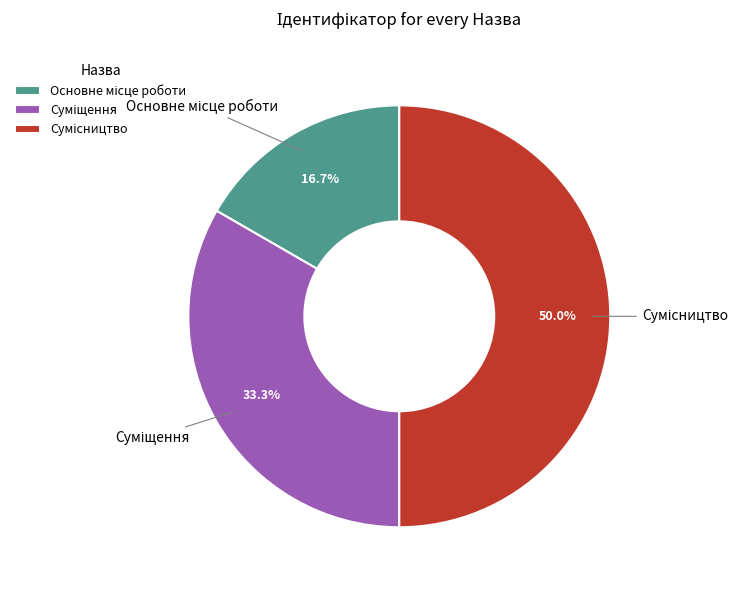

Is there any slice that represents more than half of the pie?

No